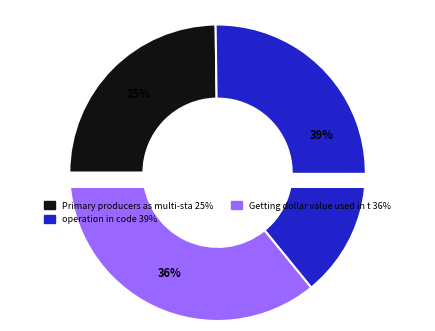

To the nearest percent, what portion does Getting dollar value used in the policy represent?

36%